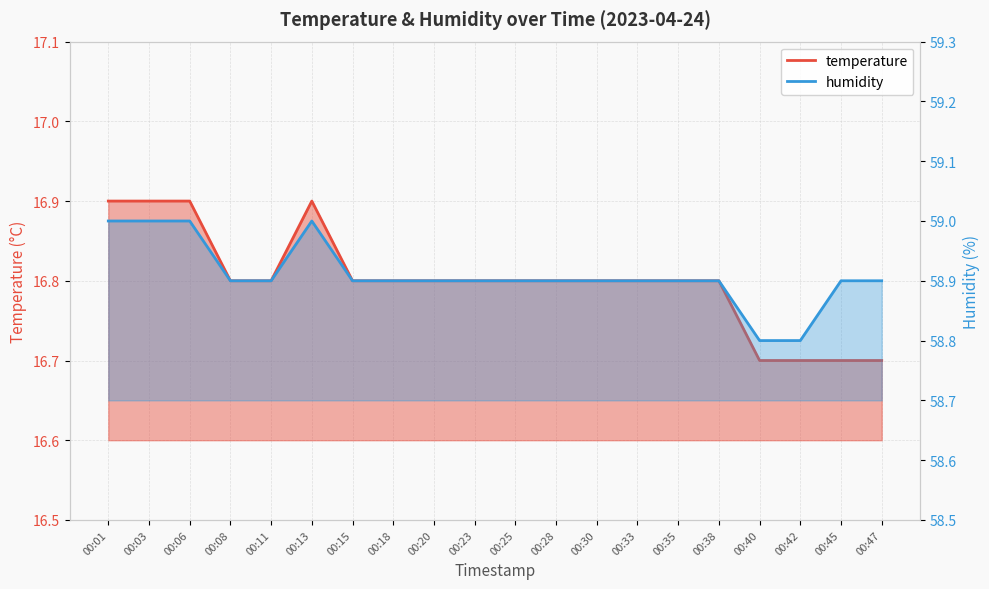

Which series has the largest total across all categories?

humidity